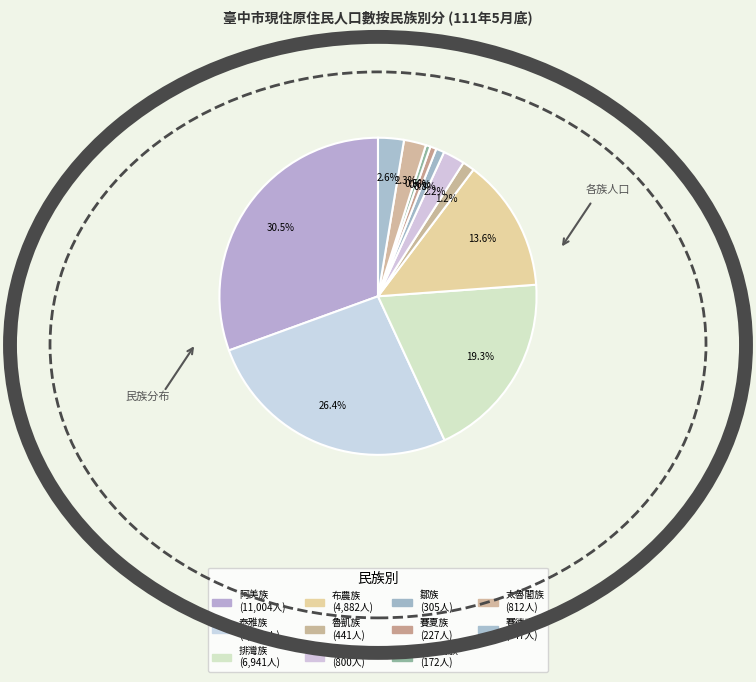

To the nearest percent, what is the difference between the 魯凱族 and 太魯閣族 slice percentages?

1%